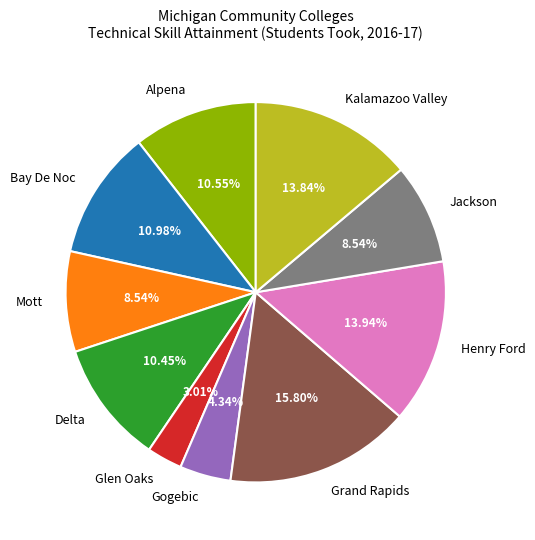

Does any single category account for the majority?

No